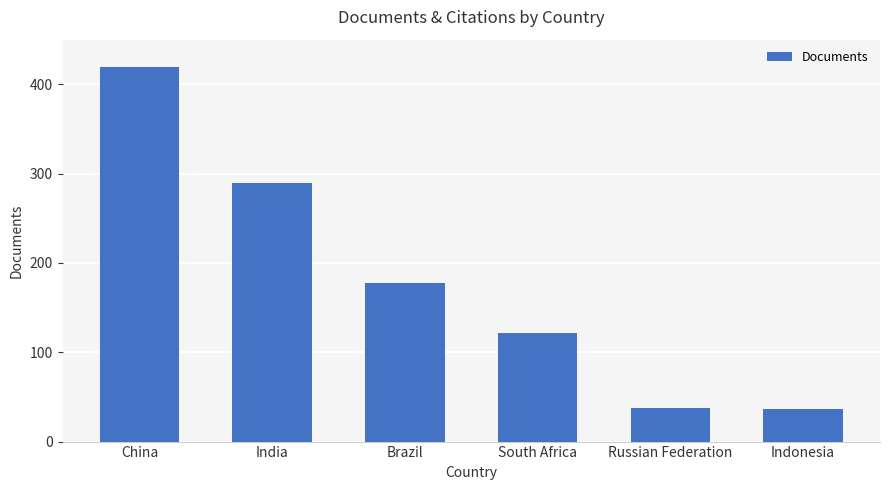

Does the chart contain stacked bars?

No